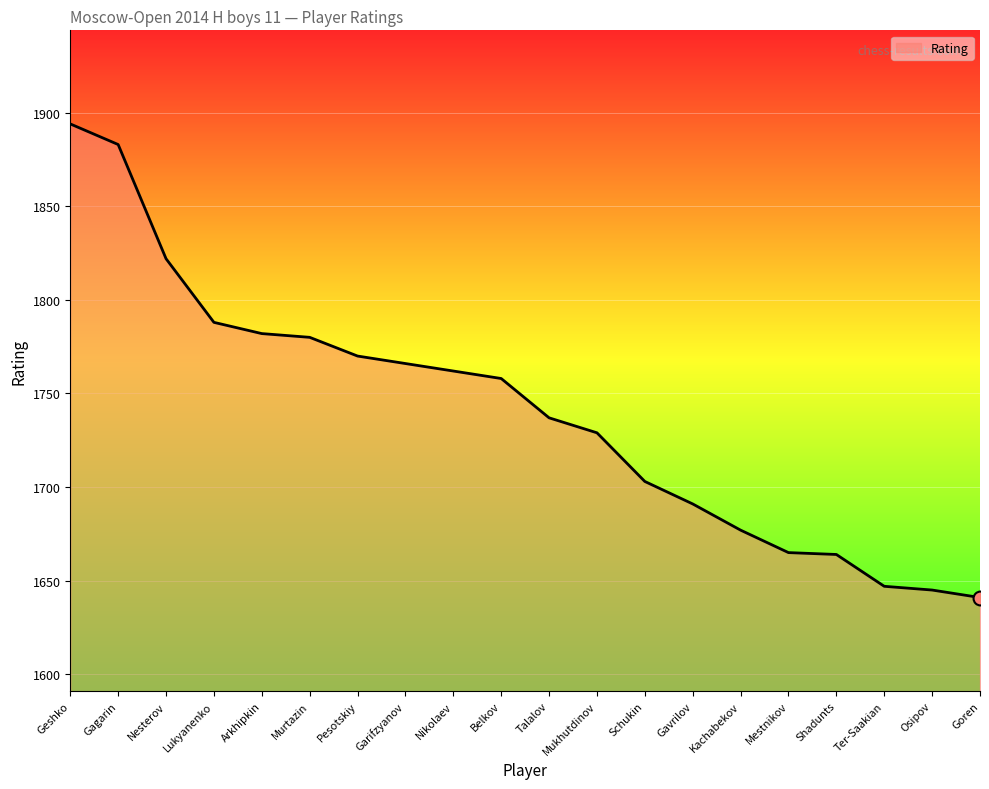

What is the difference between the second highest and second lowest values?

238